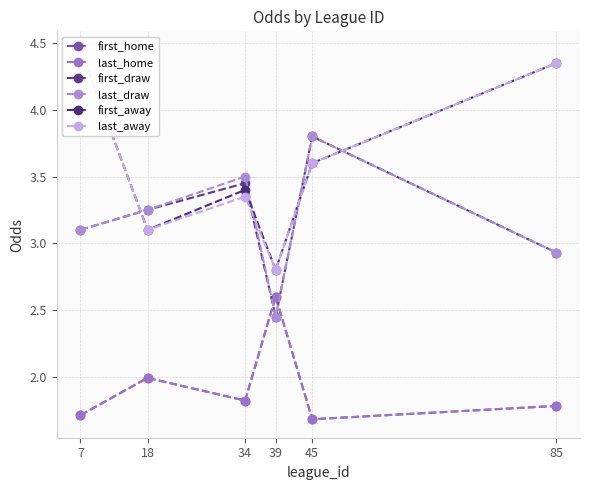

Reading left to right, what are all the values shown in this chart?

first_home: 1.7	2.0	1.8	2.6	1.7	1.8
last_home: 1.7	2.0	1.8	2.6	1.7	1.8
first_draw: 3.1	3.2	3.5	2.5	3.8	2.9
last_draw: 3.1	3.2	3.5	2.5	3.8	2.9
first_away: 4.5	3.1	3.4	2.8	3.6	4.3
last_away: 4.5	3.1	3.4	2.8	3.6	4.3